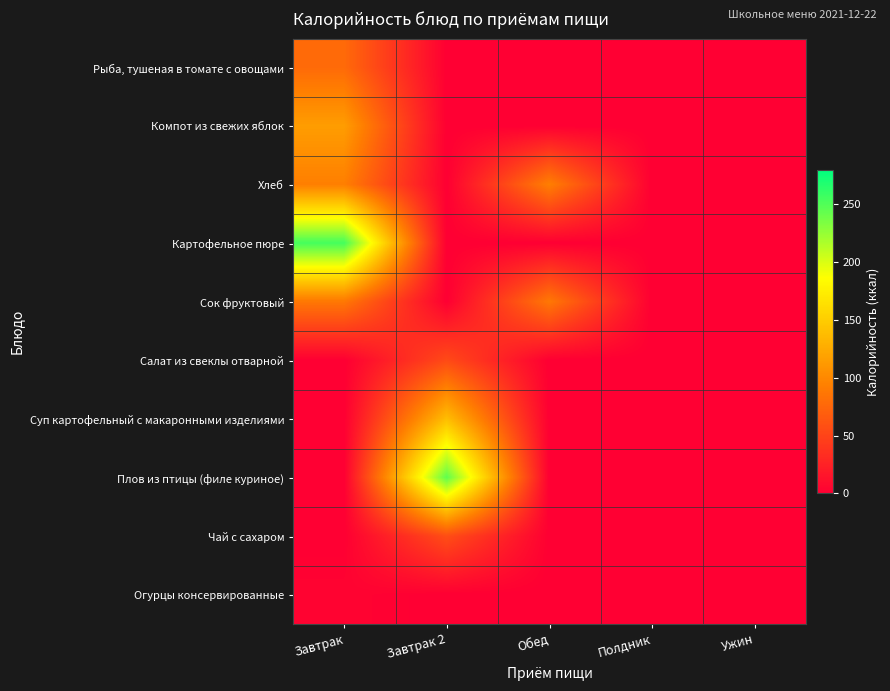

At which category is the sum across all series the highest?

Завтрак